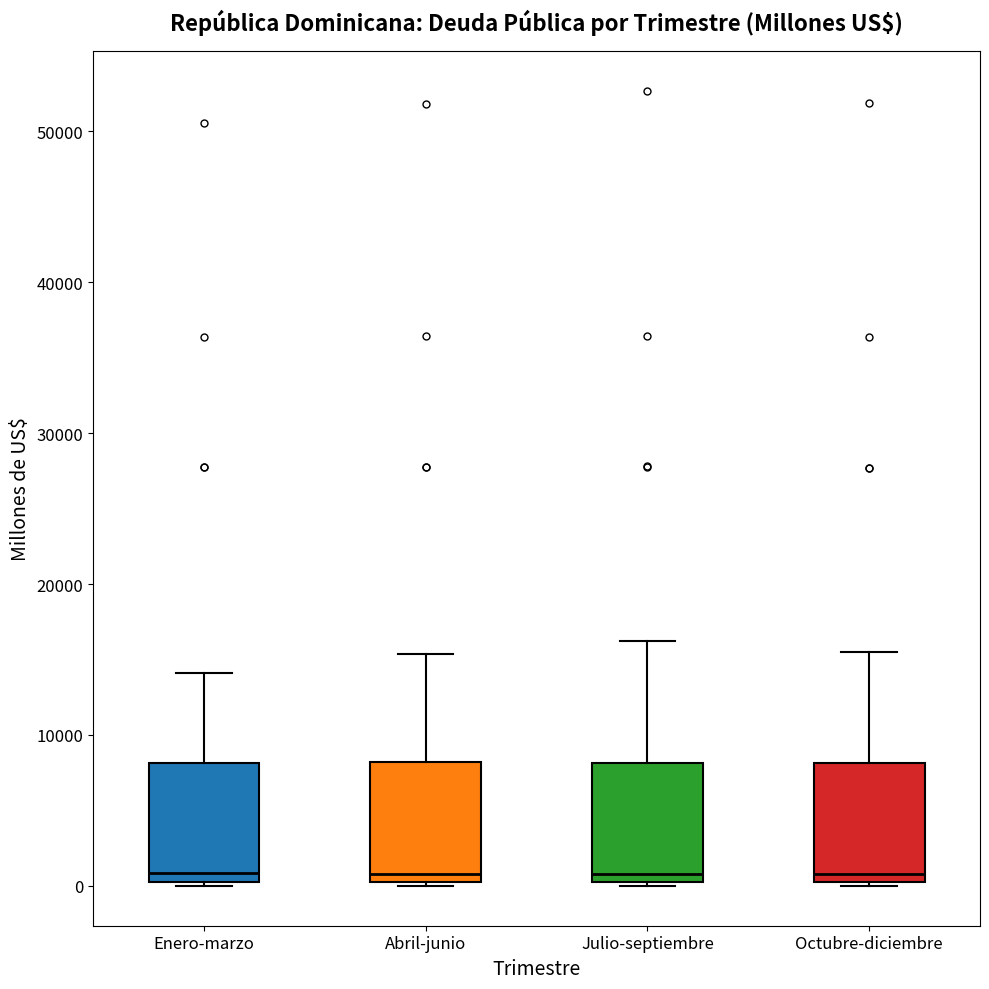

Reading left to right, transcribe this box plot: for each box, give where its median line is, the range the box spans, and where its two whiskers end, as read against the y-axis. The values are not printed on the chart, so give them approximately, as read against the axis.

Enero-marzo: median 1000, box 0 to 8000, whiskers 0 to 14000
Abril-junio: median 1000, box 0 to 8000, whiskers 0 to 15000
Julio-septiembre: median 1000, box 0 to 8000, whiskers 0 to 16000
Octubre-diciembre: median 1000, box 0 to 8000, whiskers 0 to 15000